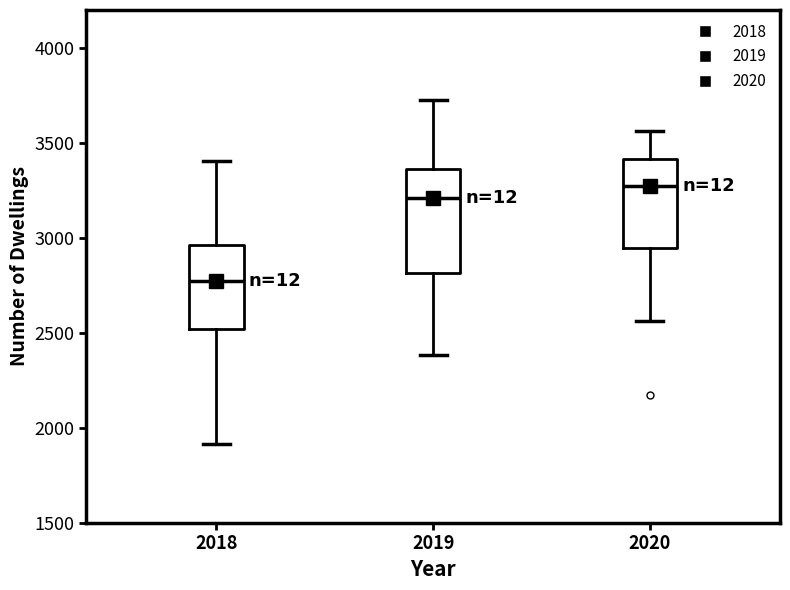

Reading left to right, read every box against the y-axis: the position of its median line, the range the box covers, and the ends of its whiskers. The values are not printed on the chart, so give them approximately, as read against the axis.

2018: median 2750, box 2500 to 2950, whiskers 1900 to 3400
2019: median 3200, box 2800 to 3350, whiskers 2400 to 3700
2020: median 3300, box 2950 to 3400, whiskers 2550 to 3550